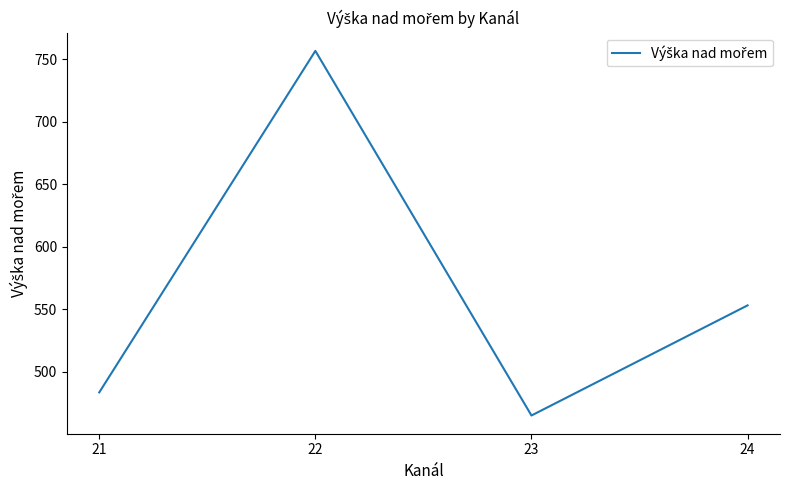

What is the maximum value shown in the chart?

756.6